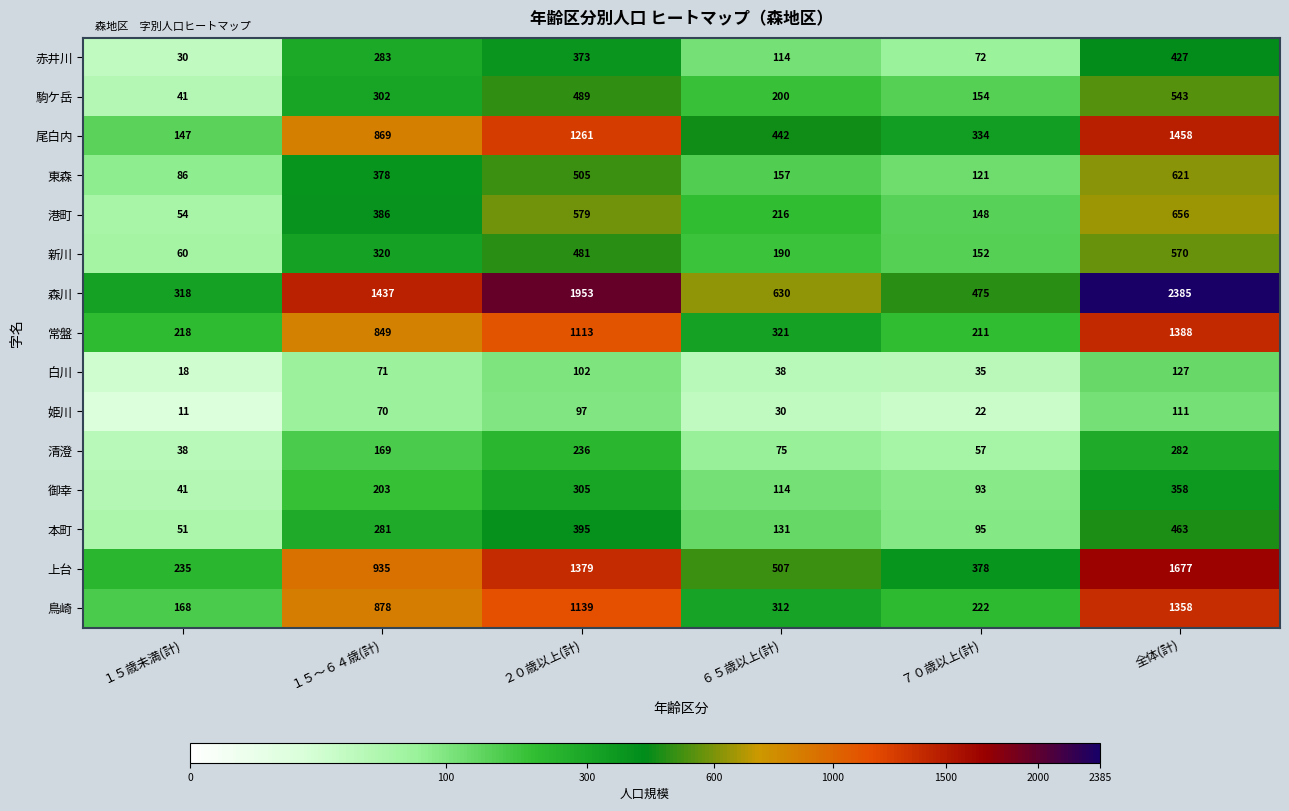

True or false: 赤井川 has a value of 373 at ２０歳以上(計).

True